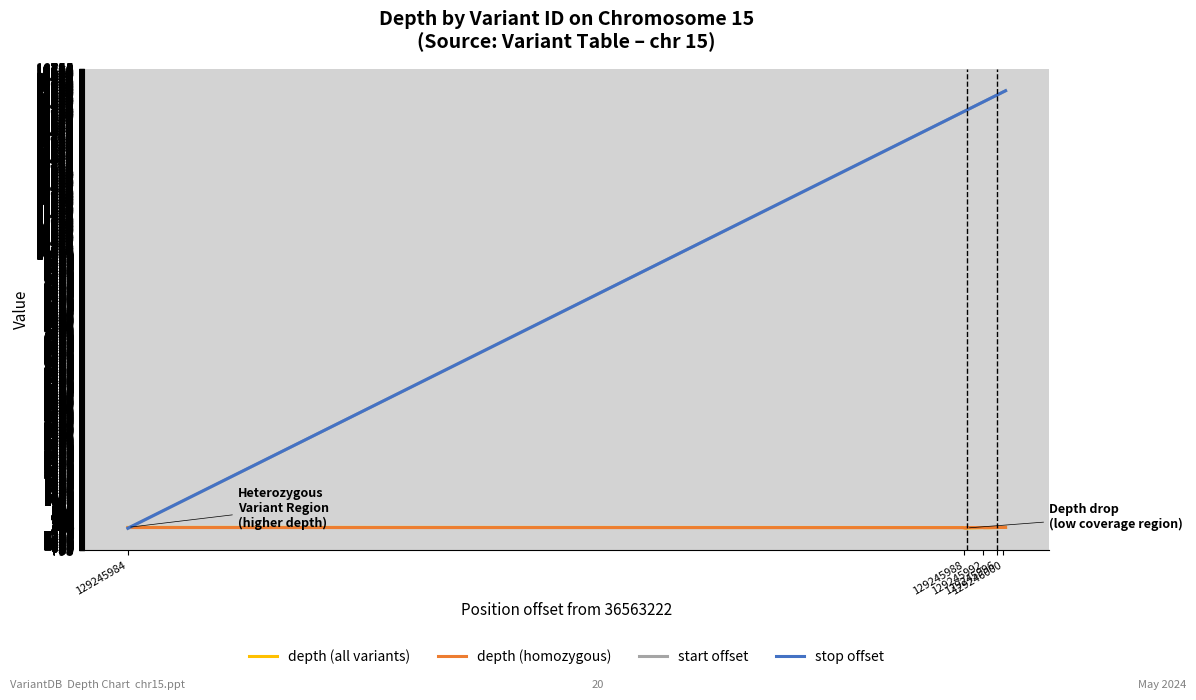

What is the greatest value displayed?

15960